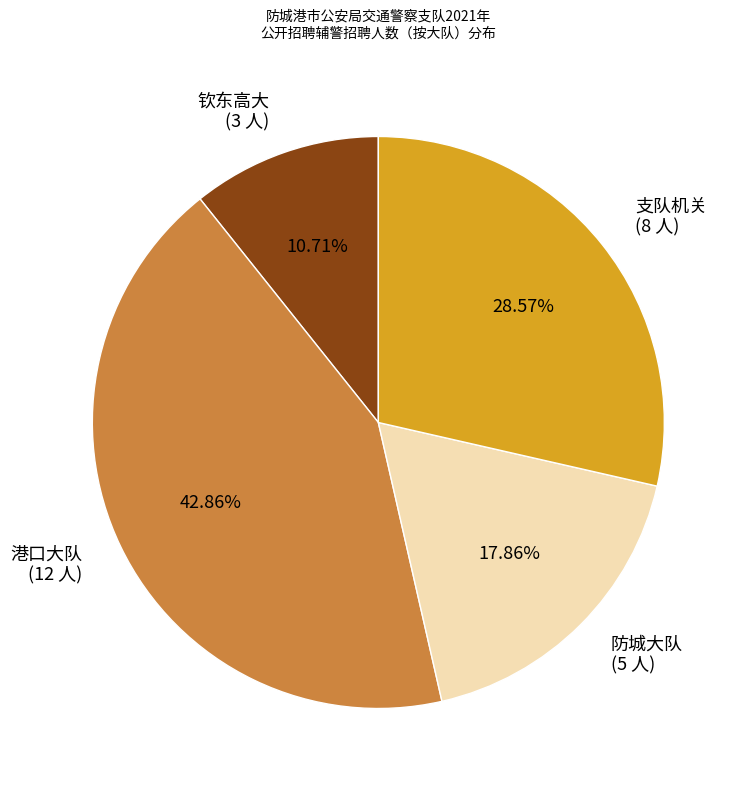

How many slices are in this pie chart?

4